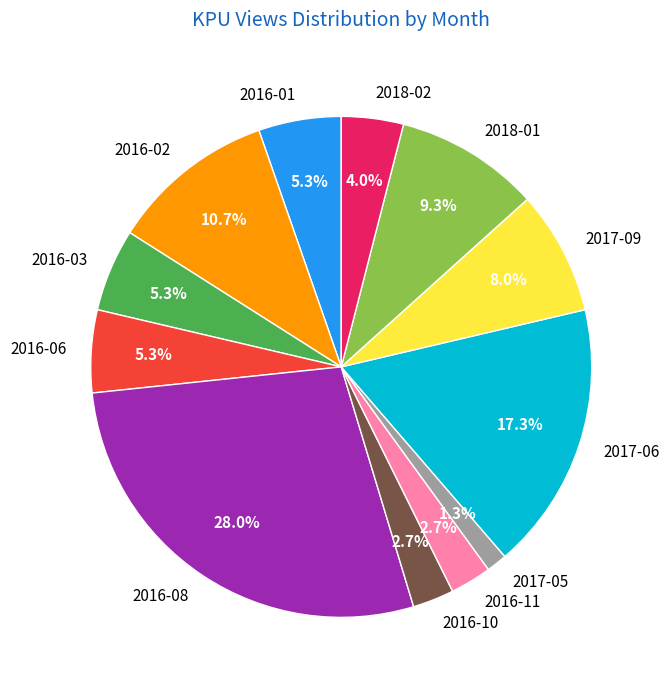

To the nearest percent, what is the difference between the largest and smallest slice percentages?

27%